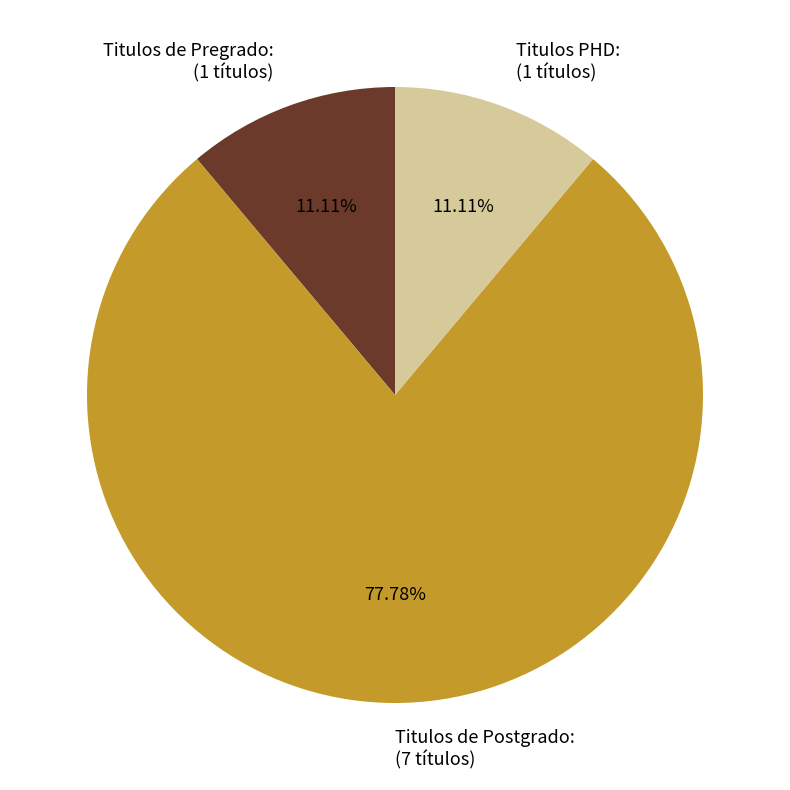

Is it true that Titulos PHD: is 23% of the pie?

False